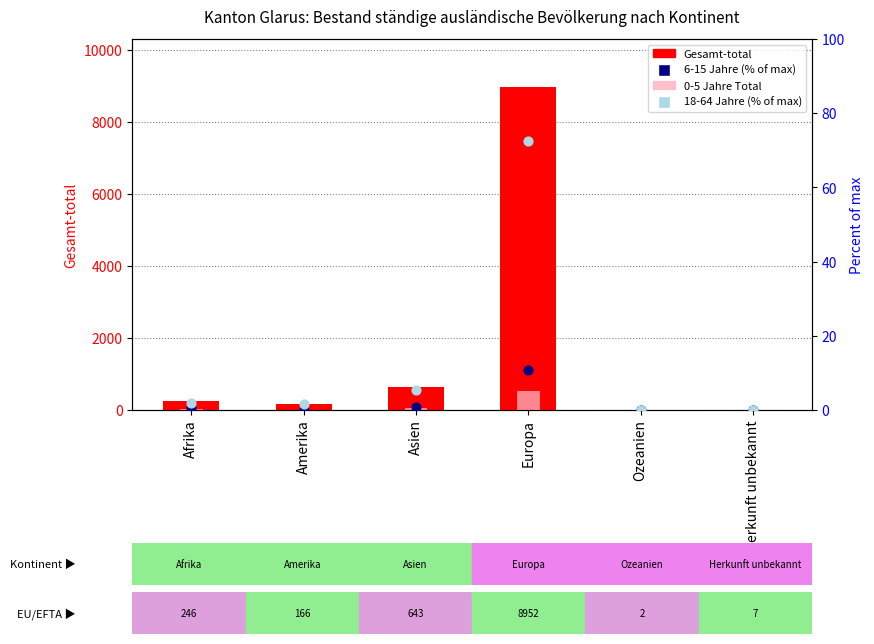

What is the total value across all series at Europa?

9573.3